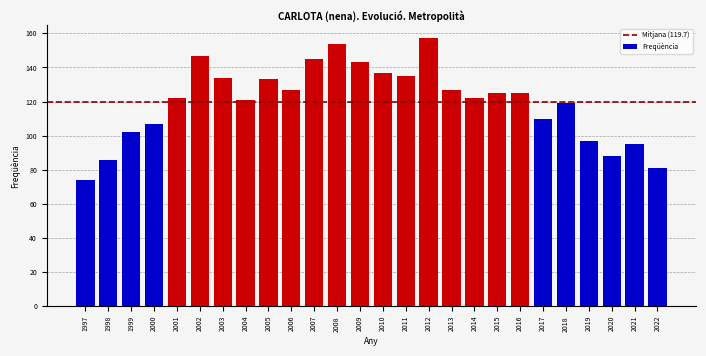

Reading left to right, what are all the values shown in this chart?

74	86	102	107	122	147	134	121	133	127	145	154	143	137	135	157	127	122	125	125	110	119	97	88	95	81